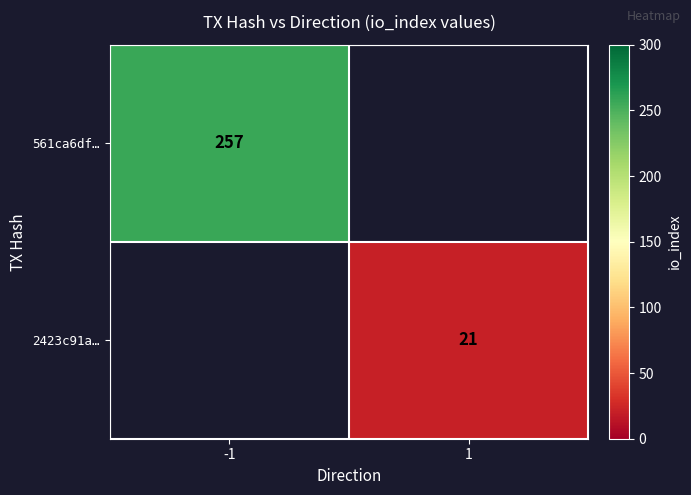

How many series are shown in this chart?

2